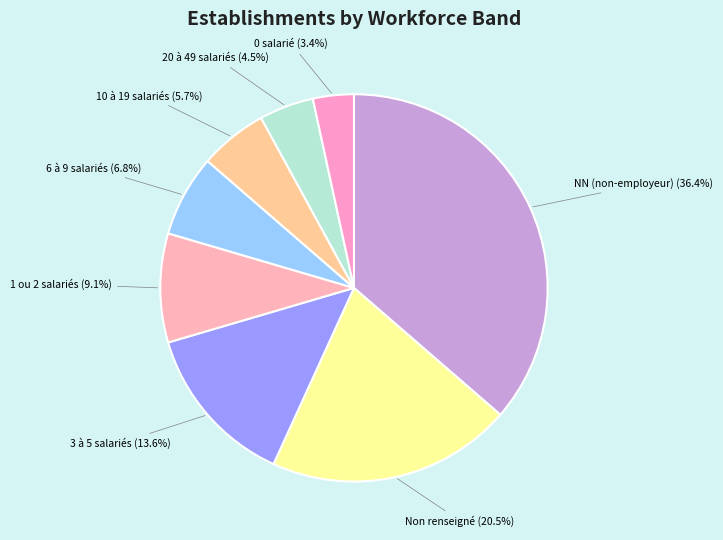

Count the number of slices in the pie.

8